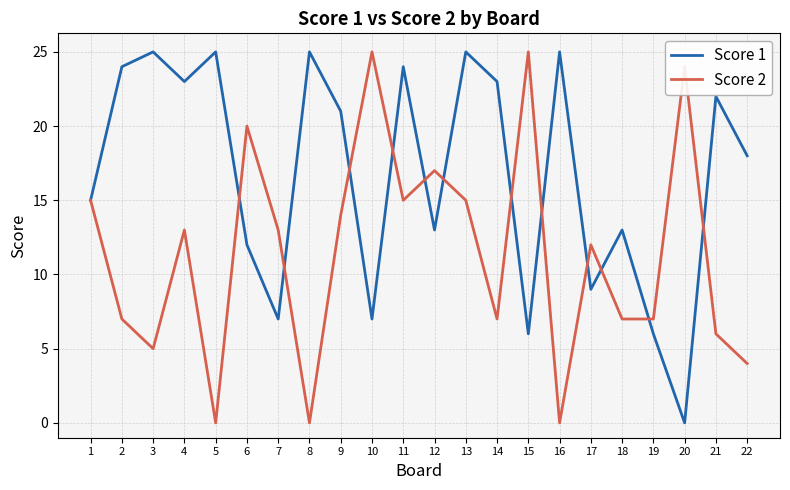

True or false: Score 1 has more than 2 interior local peaks.

True